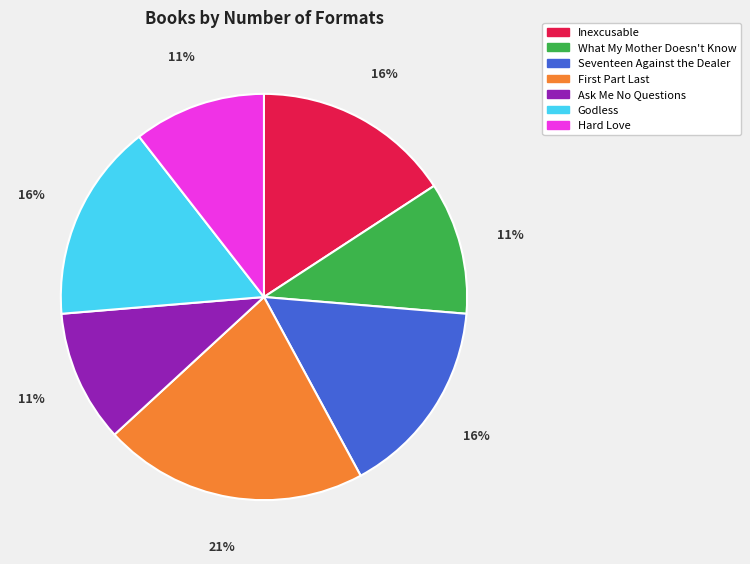

How many slices are in this pie chart?

7